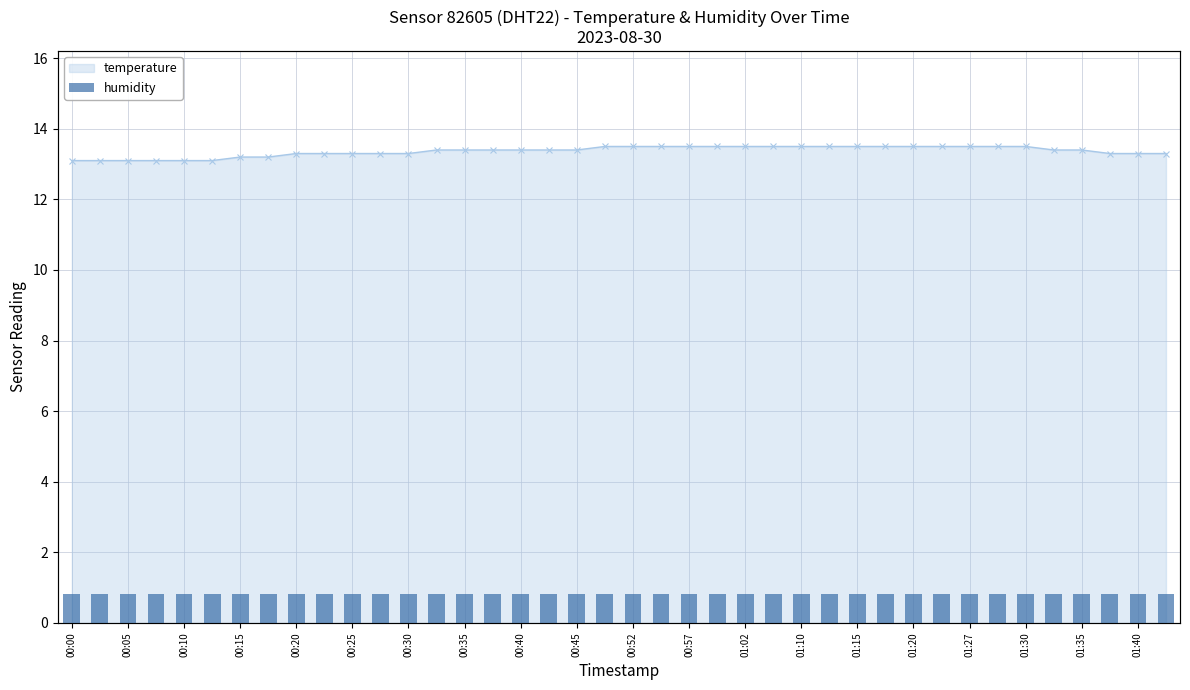

Which label corresponds to the largest value in the chart?

2023-08-30T00:47:50